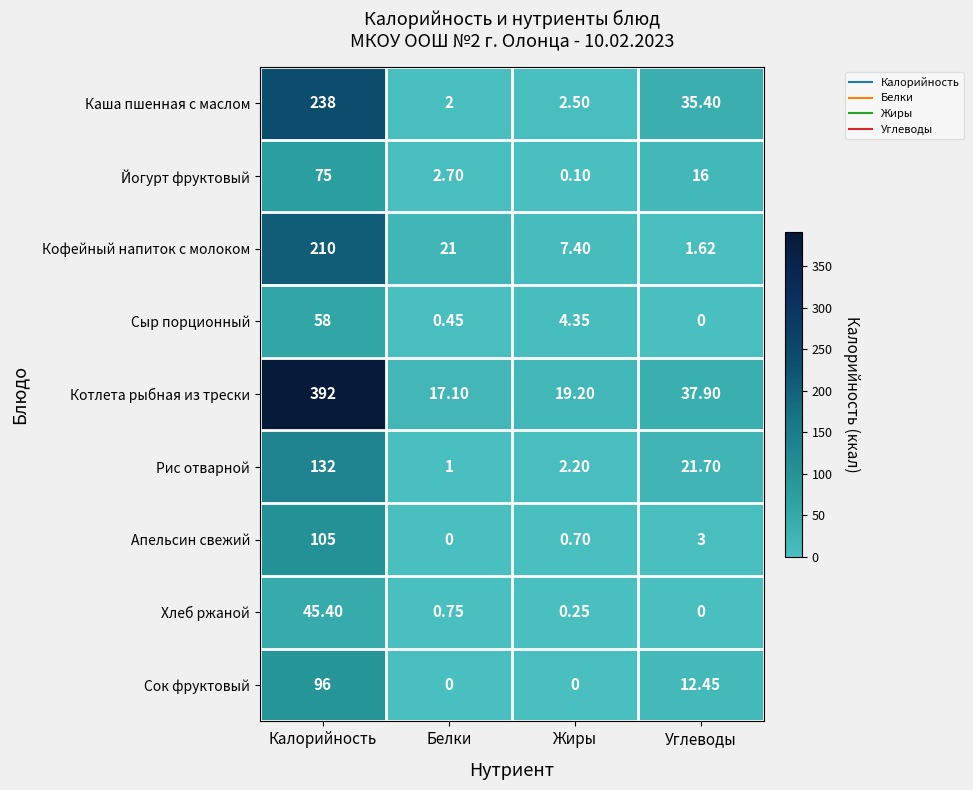

At which category is the sum across all series the highest?

Калорийность